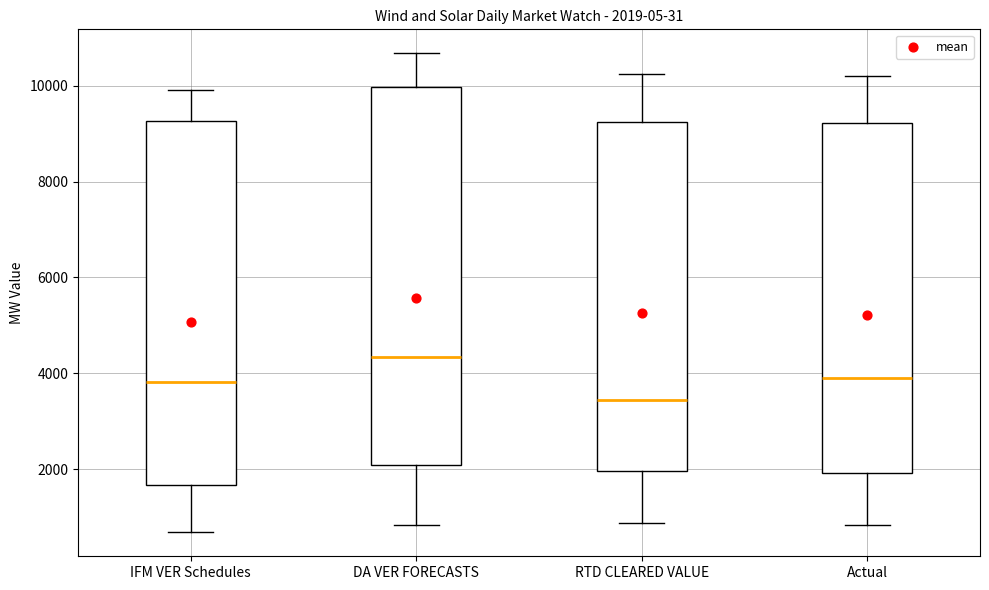

Which box's median line is the highest?

DA VER FORECASTS